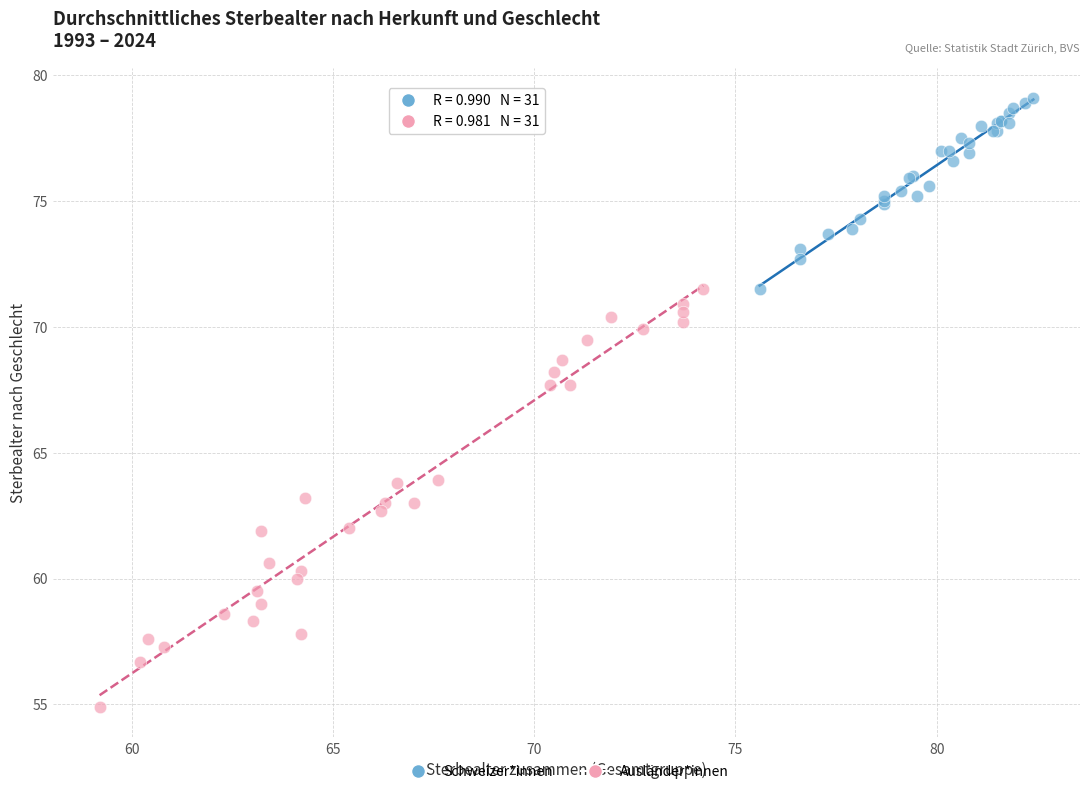

Which series reaches the minimum Y coordinate?

Ausländer*innen